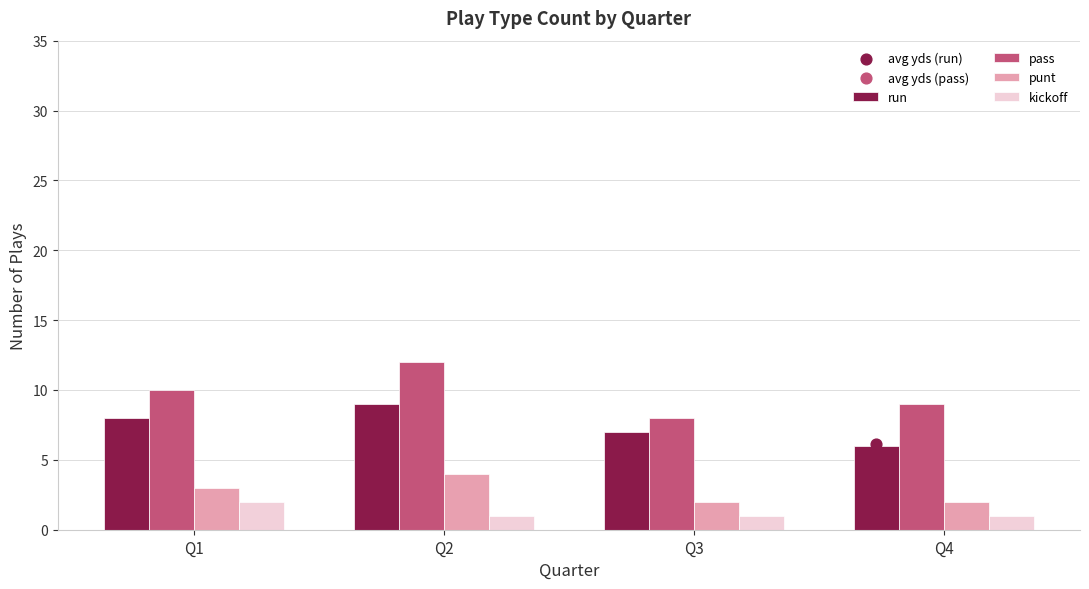

Which series has the largest Y range (max minus min)?

pass